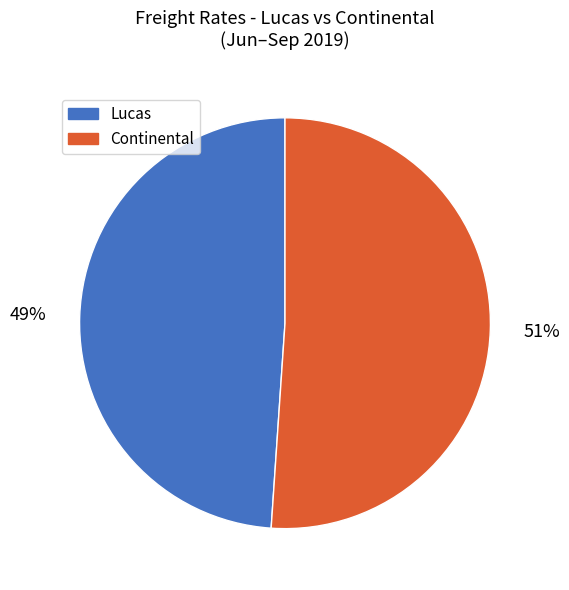

To the nearest percent, what is the average slice percentage?

50%